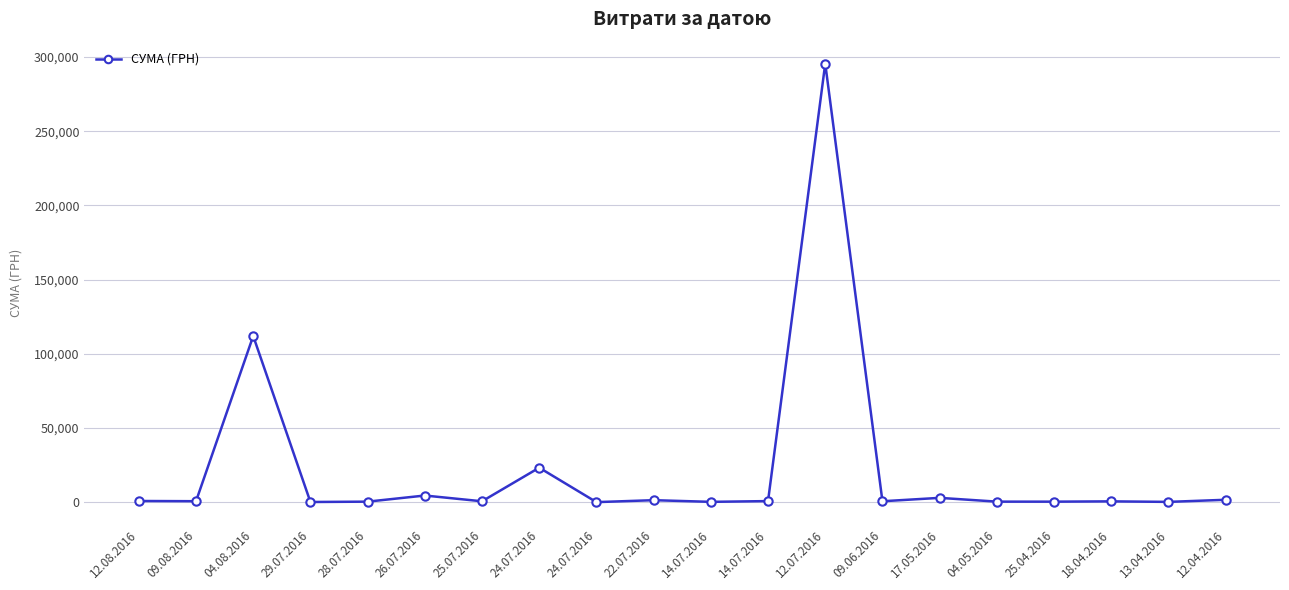

What is the sum of the values at 28.07.2016 and 24.07.2016?

23559.6